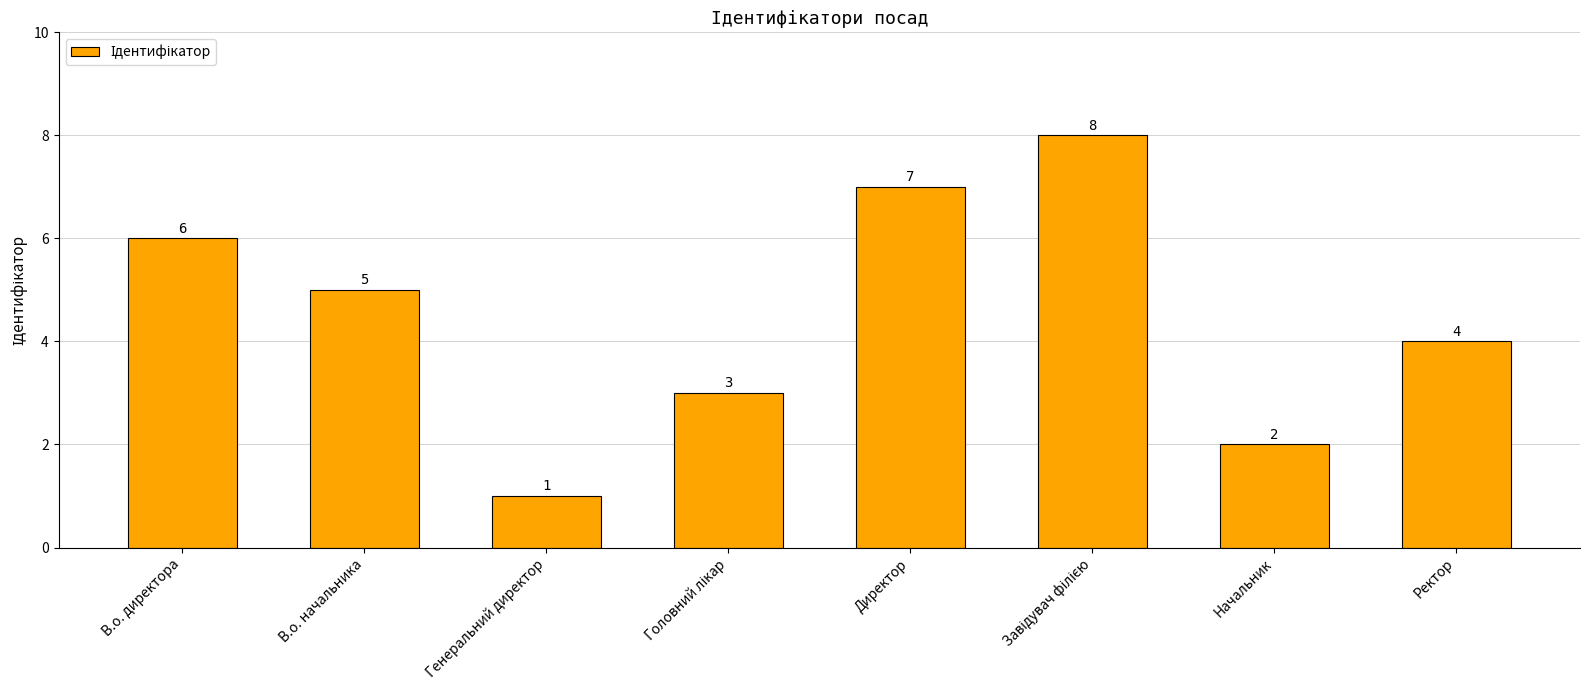

What is the greatest value displayed?

8